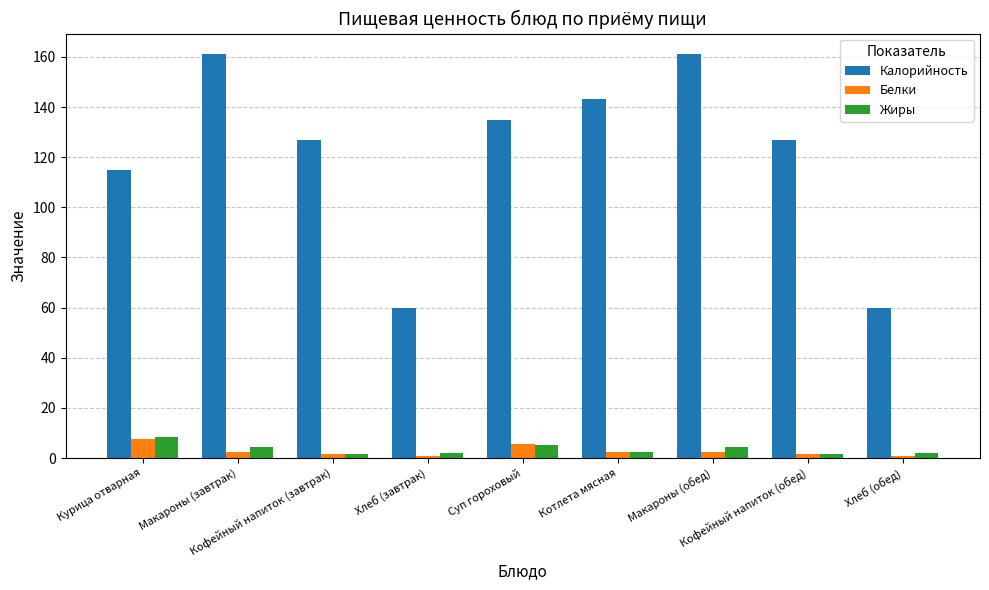

What is the total value across all series at Хлеб (обед)?

63.0